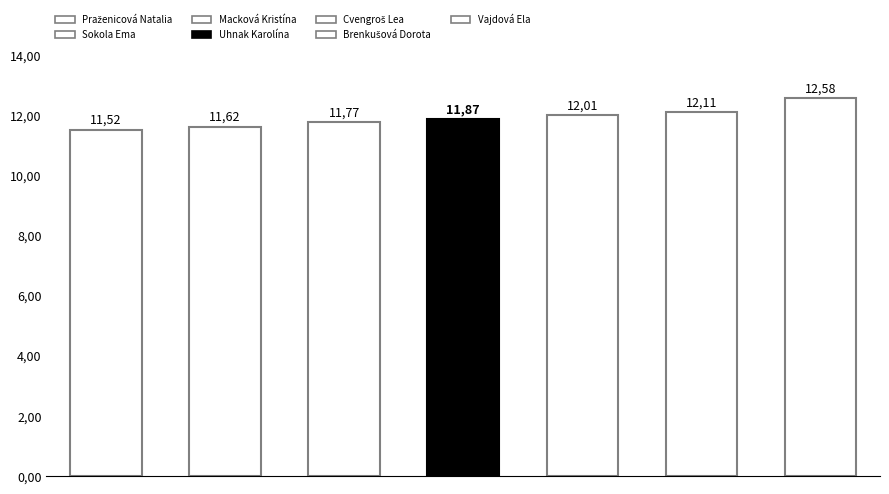

Which has a higher value, Praženicová Natalia or Brenkušová Dorota?

Brenkušová Dorota